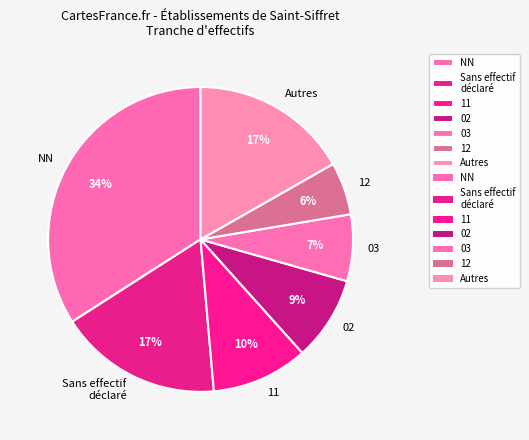

Which category has the biggest portion of the pie?

NN